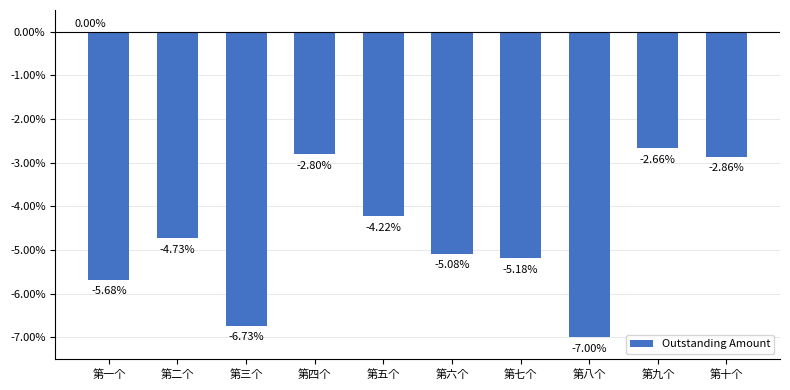

List the labels in order of value, smallest first.

第八个, 第三个, 第一个, 第七个, 第六个, 第二个, 第五个, 第十个, 第四个, 第九个